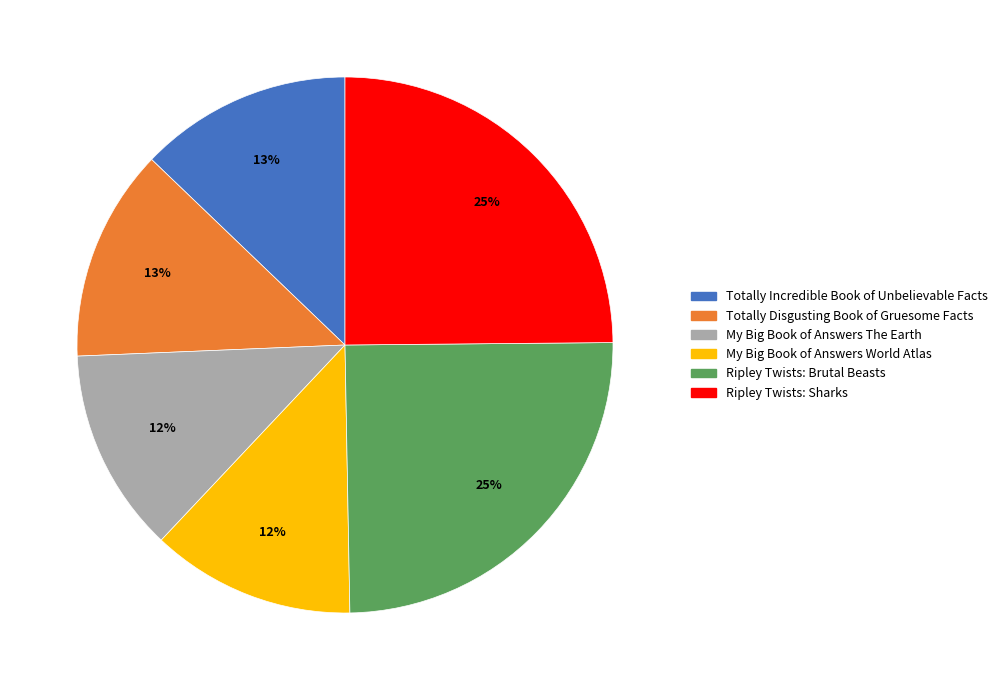

Does My Big Book of Answers The Earth represent more than half of the total?

No